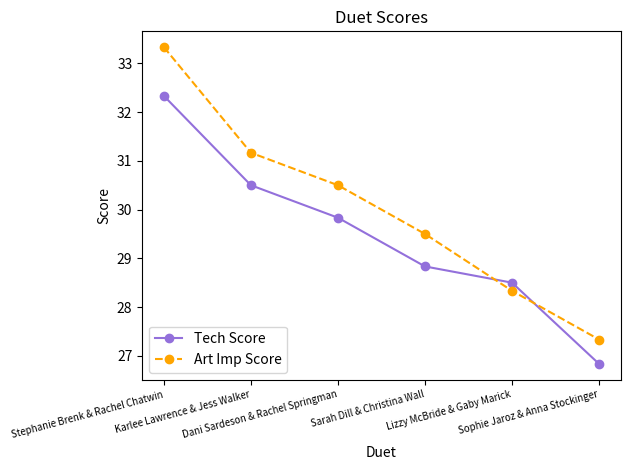

Is this an area chart (filled region under the line)?

No